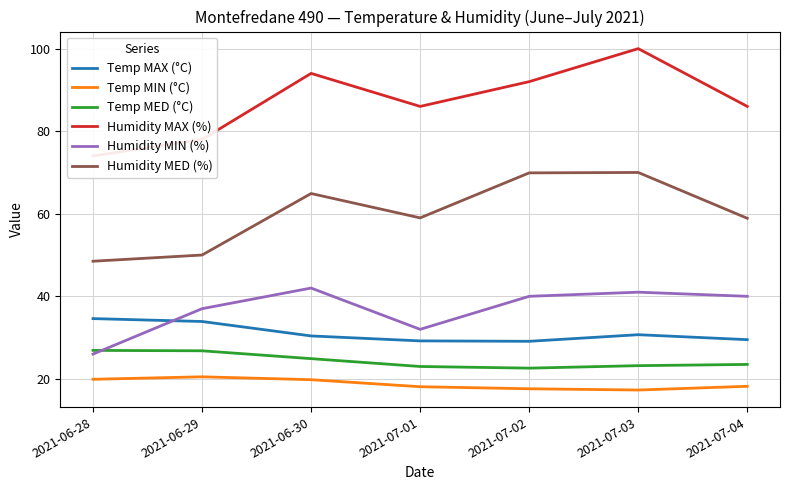

How many lines are shown in the chart?

6